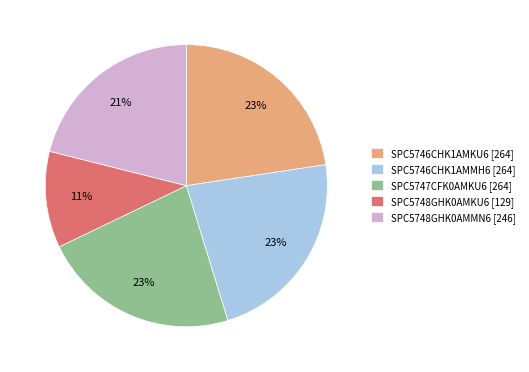

Is there any slice that represents more than half of the pie?

No